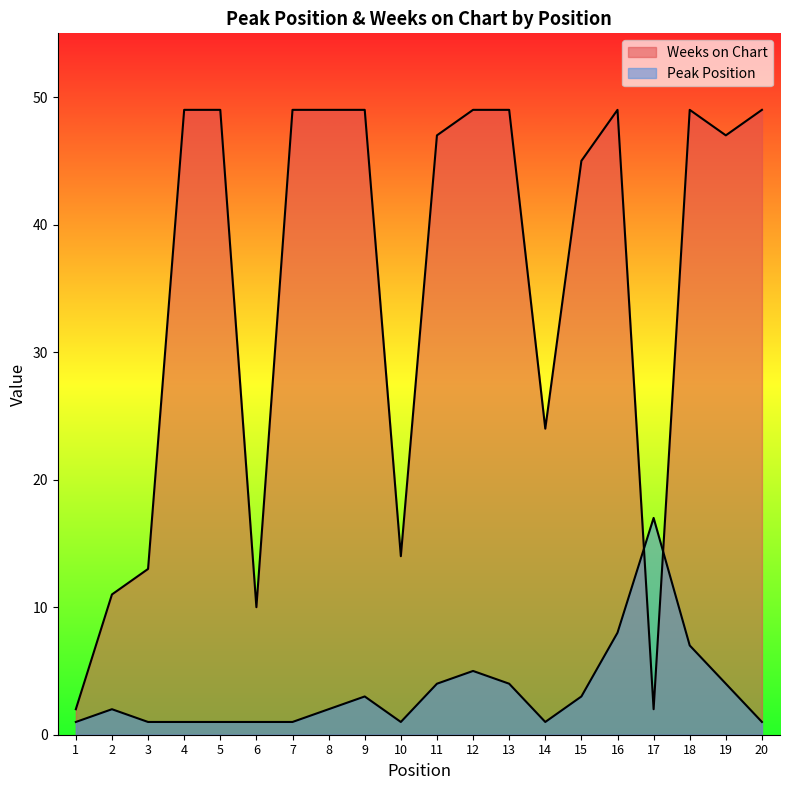

Between 5 and 15, which series saw the biggest shift?

Weeks on Chart